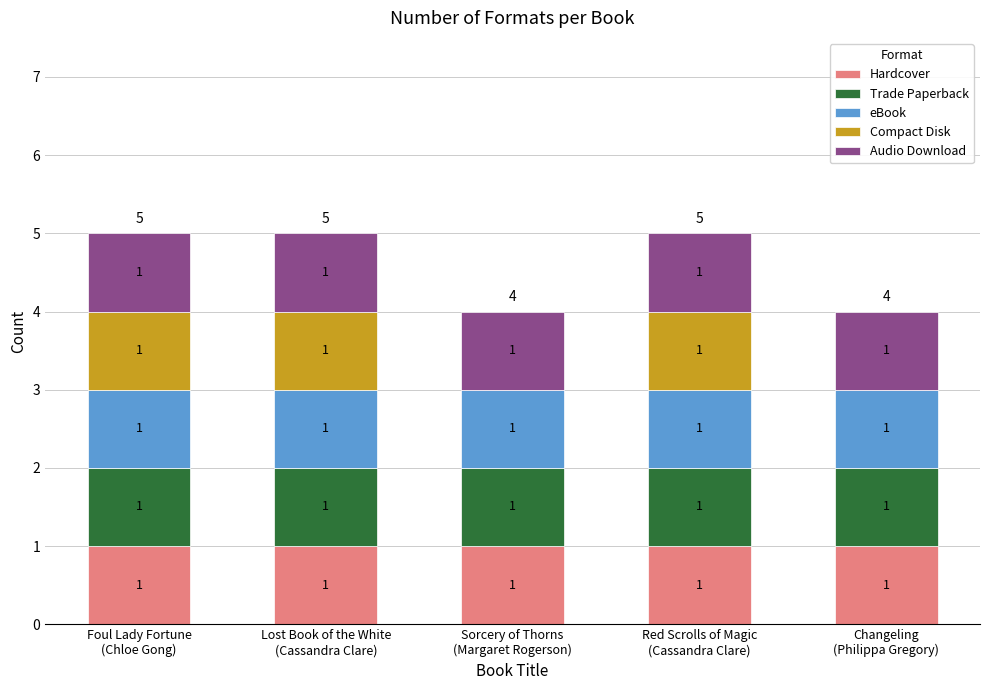

How many data points does each series have?

5